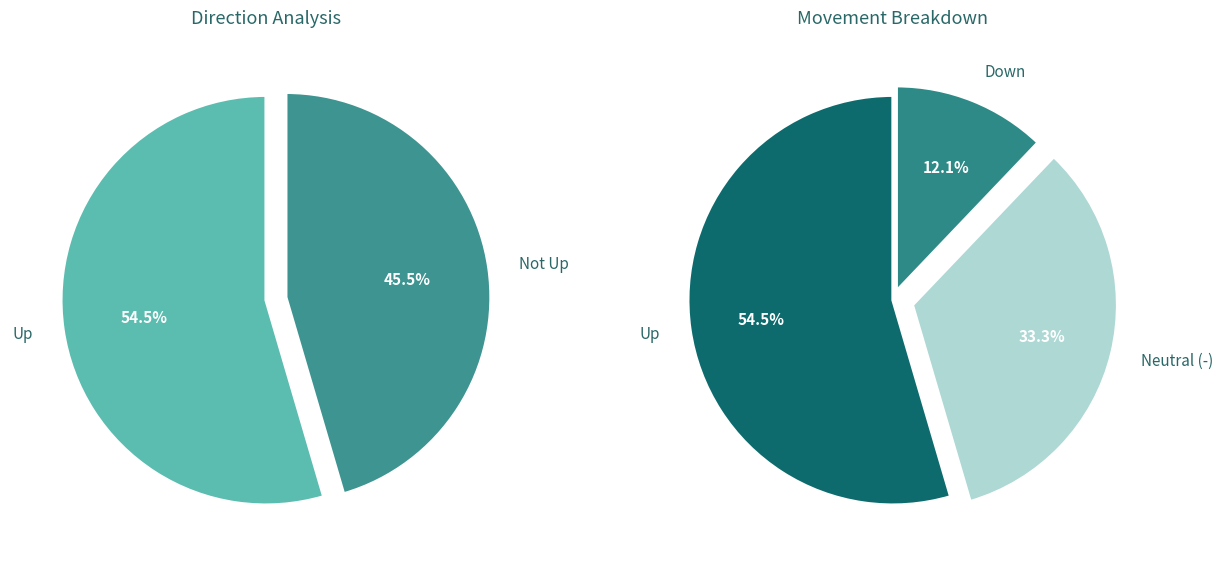

What is the total percentage of up and -?

87.9%